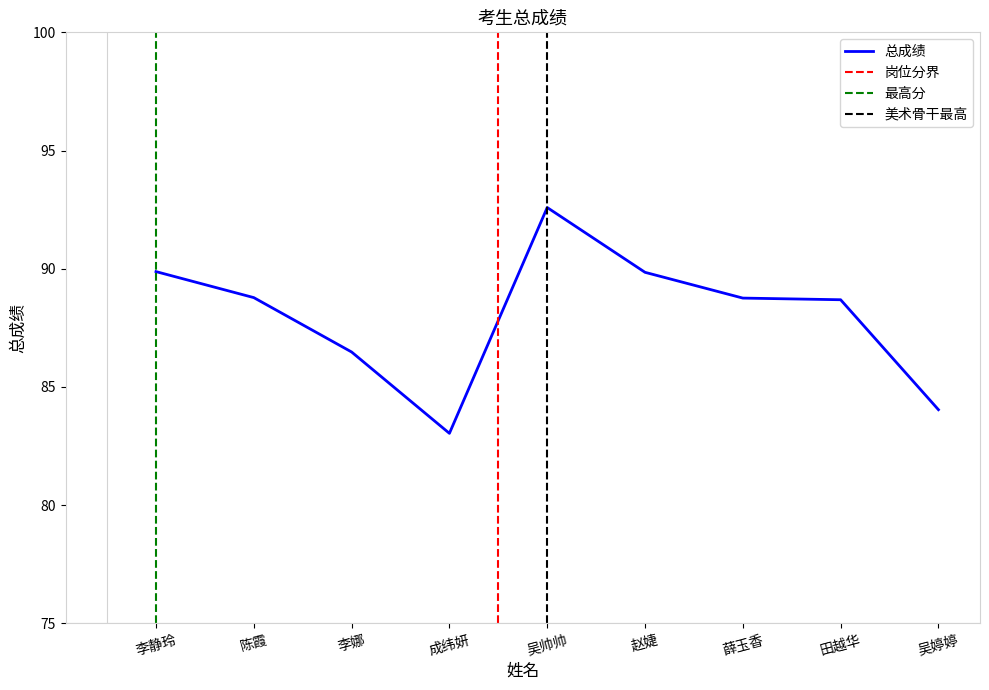

What is the difference between the maximum and second lowest values?

8.5